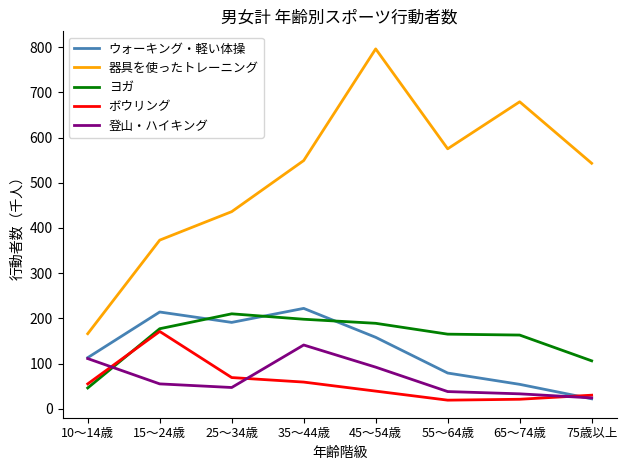

What is the difference between the maximum and minimum values in the ボウリング series?

152